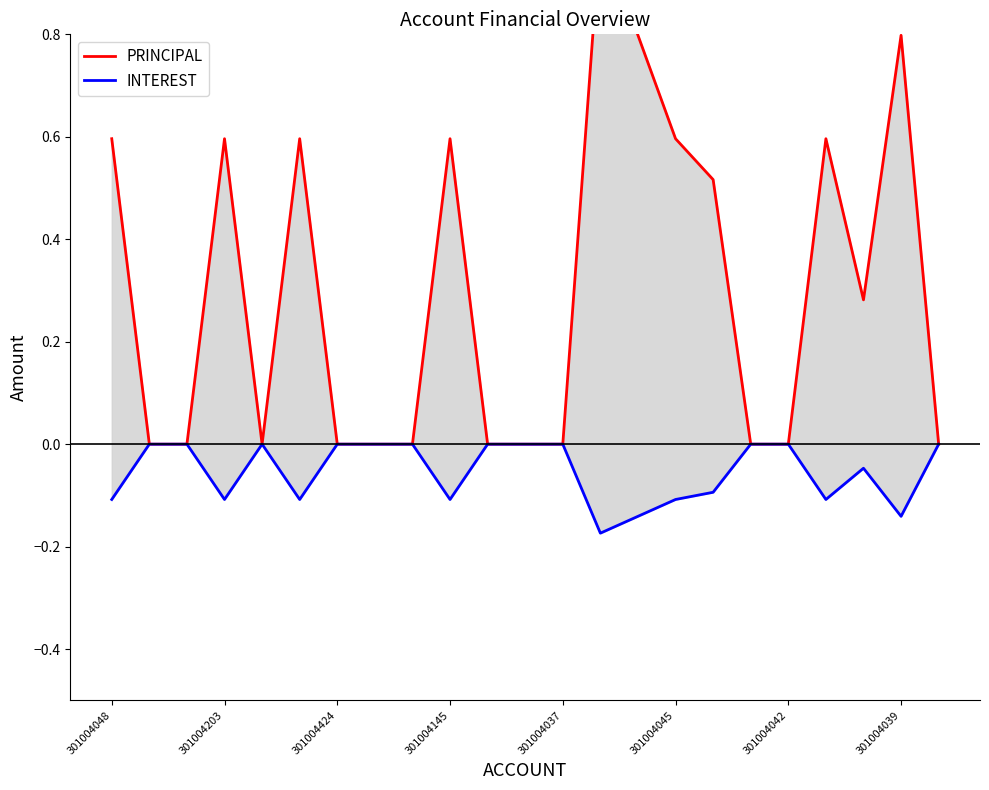

True or false: INTEREST and PRINCIPAL intersect in this chart.

False